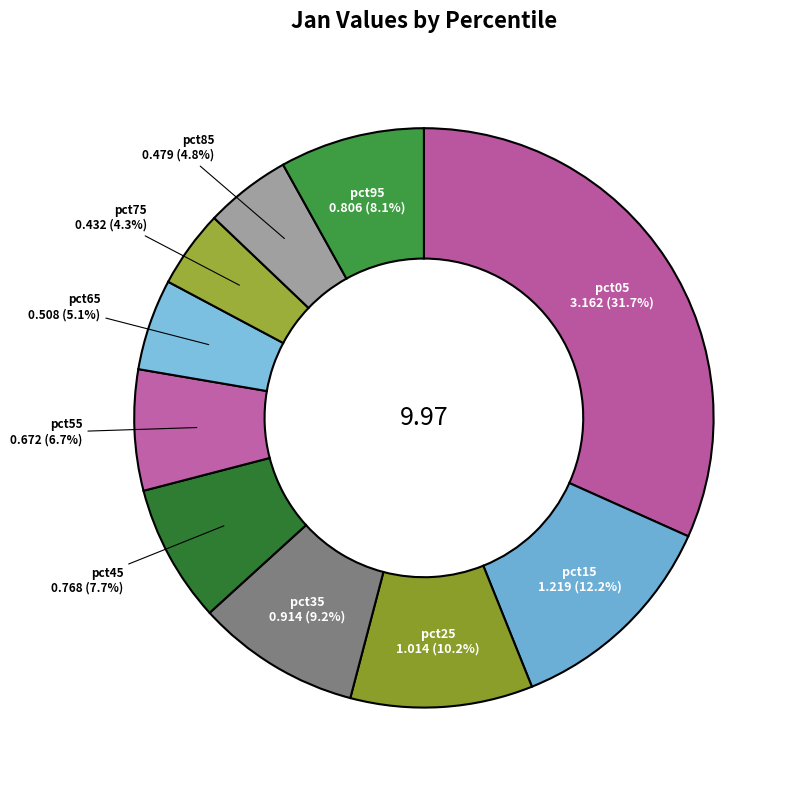

True or false: pct35 accounts for 3% of the total.

False